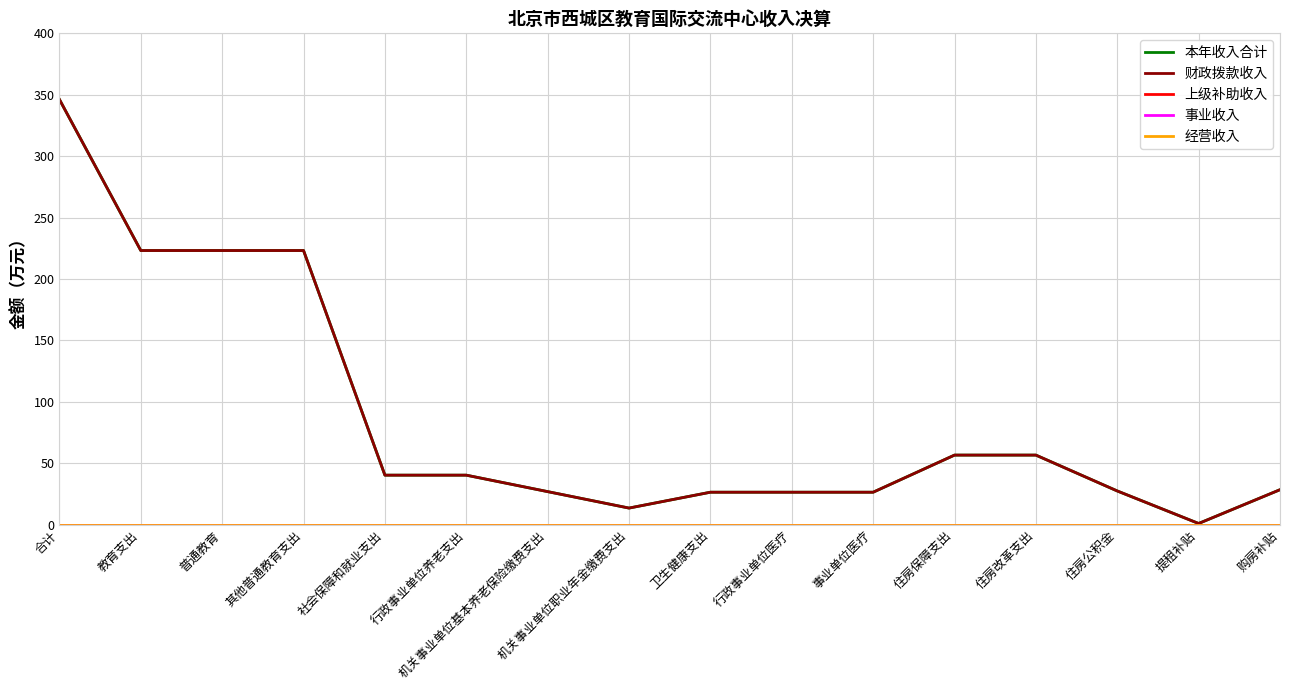

Reading left to right, list all the values displayed in this chart.

本年收入合计: 合计=346.2	教育支出=223.1	普通教育=223.1	其他普通教育支出=223.1	社会保障和就业支出=40.2	行政事业单位养老支出=40.2	机关事业单位基本养老保险缴费支出=26.8	机关事业单位职业年金缴费支出=13.4	卫生健康支出=26.3	行政事业单位医疗=26.3	事业单位医疗=26.3	住房保障支出=56.5	住房改革支出=56.5	住房公积金=27.3	提租补贴=0.9	购房补贴=28.4
财政拨款收入: 合计=346.2	教育支出=223.1	普通教育=223.1	其他普通教育支出=223.1	社会保障和就业支出=40.2	行政事业单位养老支出=40.2	机关事业单位基本养老保险缴费支出=26.8	机关事业单位职业年金缴费支出=13.4	卫生健康支出=26.3	行政事业单位医疗=26.3	事业单位医疗=26.3	住房保障支出=56.5	住房改革支出=56.5	住房公积金=27.3	提租补贴=0.9	购房补贴=28.4
上级补助收入: 合计=0.0	教育支出=0.0	普通教育=0.0	其他普通教育支出=0.0	社会保障和就业支出=0.0	行政事业单位养老支出=0.0	机关事业单位基本养老保险缴费支出=0.0	机关事业单位职业年金缴费支出=0.0	卫生健康支出=0.0	行政事业单位医疗=0.0	事业单位医疗=0.0	住房保障支出=0.0	住房改革支出=0.0	住房公积金=0.0	提租补贴=0.0	购房补贴=0.0
事业收入: 合计=0.0	教育支出=0.0	普通教育=0.0	其他普通教育支出=0.0	社会保障和就业支出=0.0	行政事业单位养老支出=0.0	机关事业单位基本养老保险缴费支出=0.0	机关事业单位职业年金缴费支出=0.0	卫生健康支出=0.0	行政事业单位医疗=0.0	事业单位医疗=0.0	住房保障支出=0.0	住房改革支出=0.0	住房公积金=0.0	提租补贴=0.0	购房补贴=0.0
经营收入: 合计=0.0	教育支出=0.0	普通教育=0.0	其他普通教育支出=0.0	社会保障和就业支出=0.0	行政事业单位养老支出=0.0	机关事业单位基本养老保险缴费支出=0.0	机关事业单位职业年金缴费支出=0.0	卫生健康支出=0.0	行政事业单位医疗=0.0	事业单位医疗=0.0	住房保障支出=0.0	住房改革支出=0.0	住房公积金=0.0	提租补贴=0.0	购房补贴=0.0